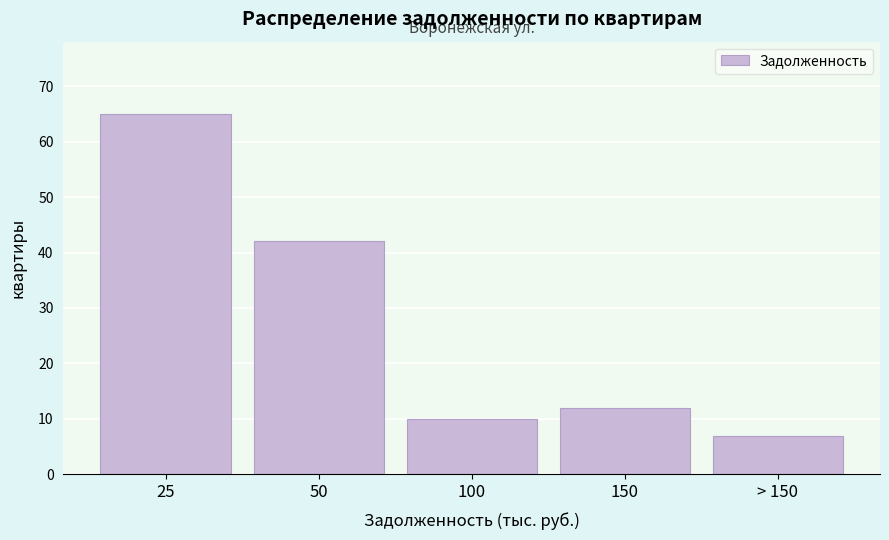

Reading left to right, extract all data points from this chart.

65	42	10	12	7